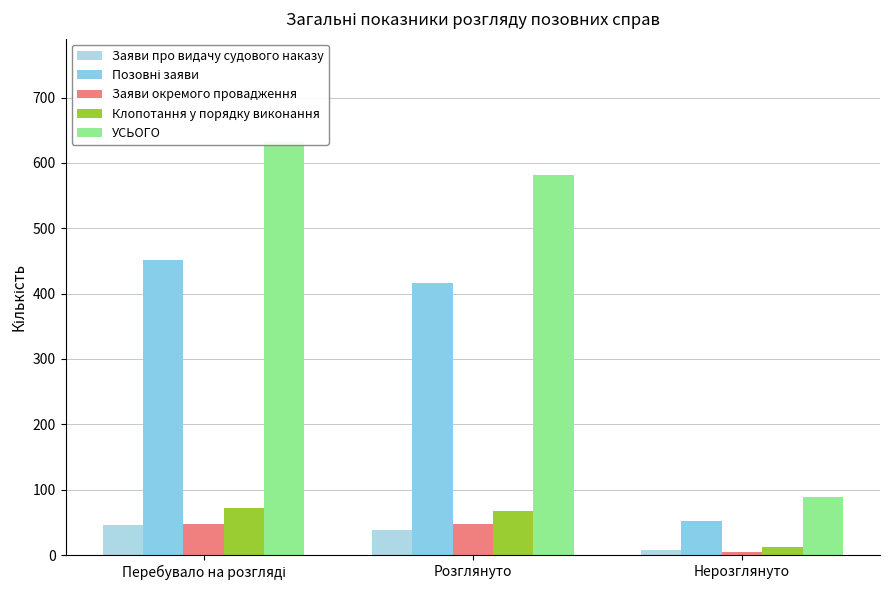

How many distinct data groups are displayed?

5